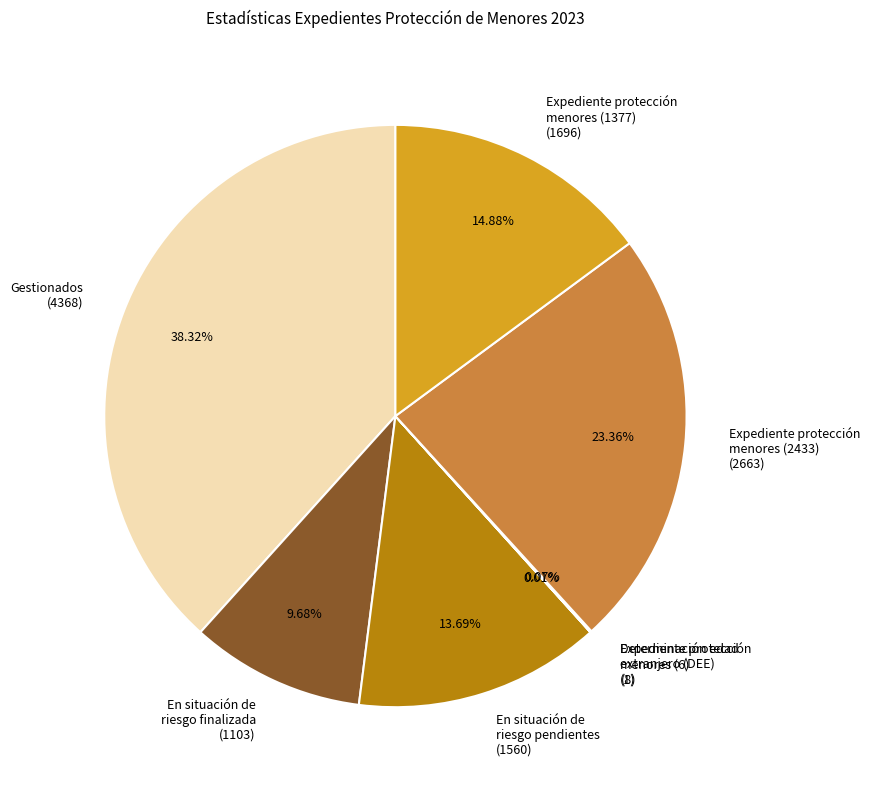

What is the ratio of the value at En situación de riesgo finalizada (1103) to the value at Expediente protección menores (2433) (2663)?

0.4